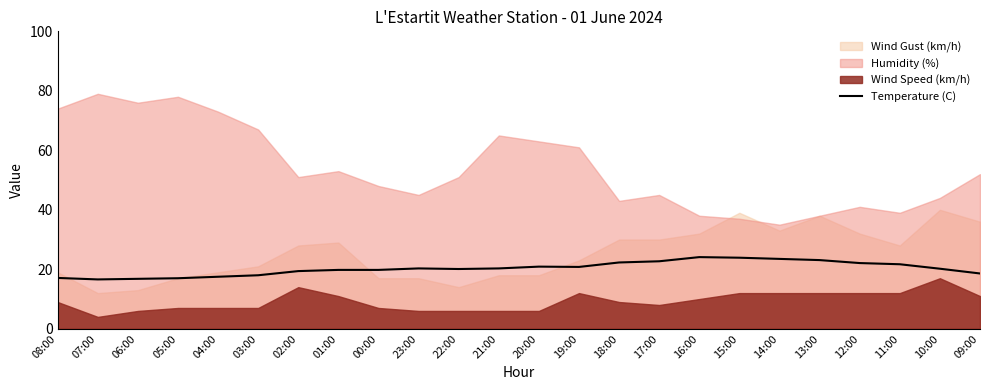

Is it true that Temperature (C) equals 16.8 at 06:00?

True